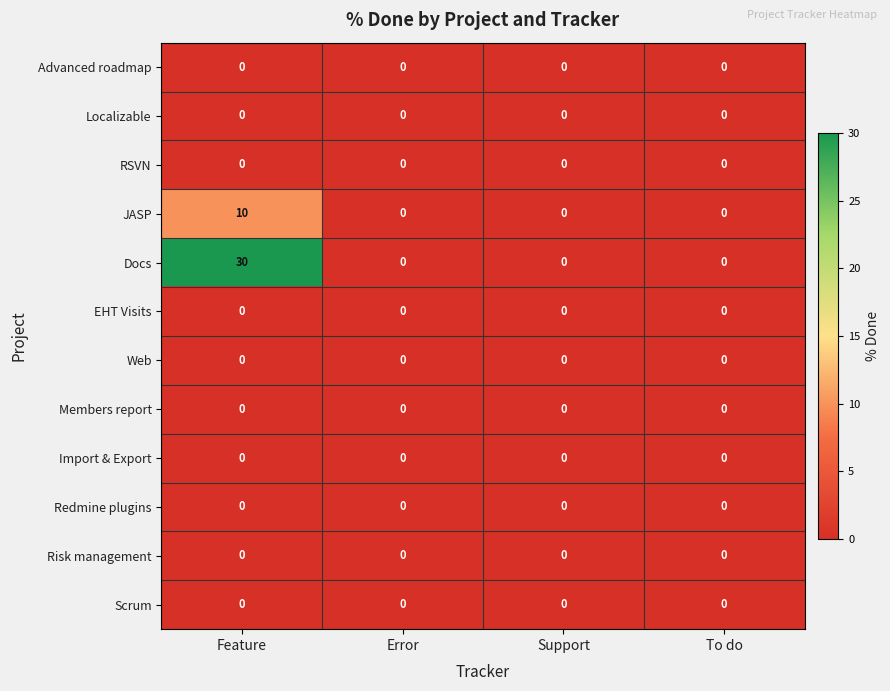

What is the difference between the maximum and minimum values in the JASP series?

10